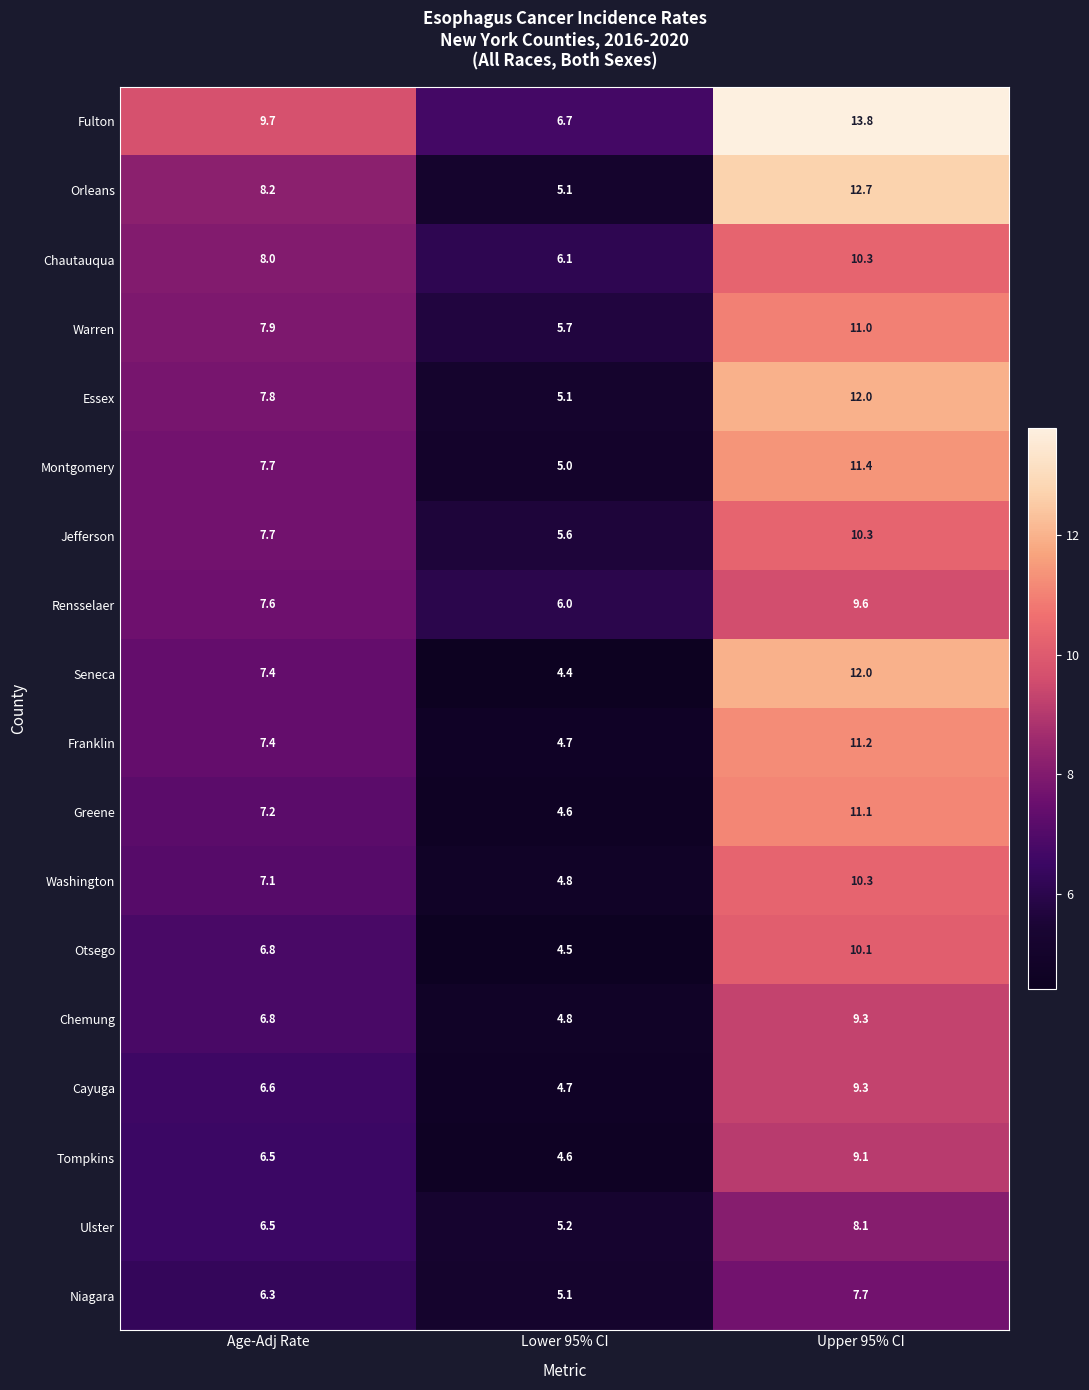

At which label does Tompkins first exceed 6?

Age-Adj Rate